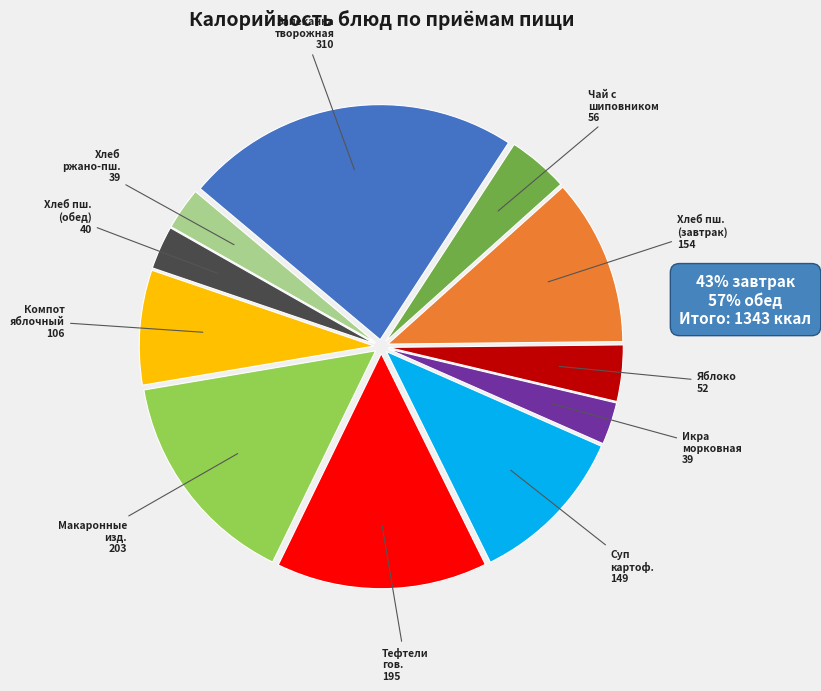

Combined, do Чай с шиповником 56 and Хлеб пш. (завтрак) 154 account for over 50%?

No